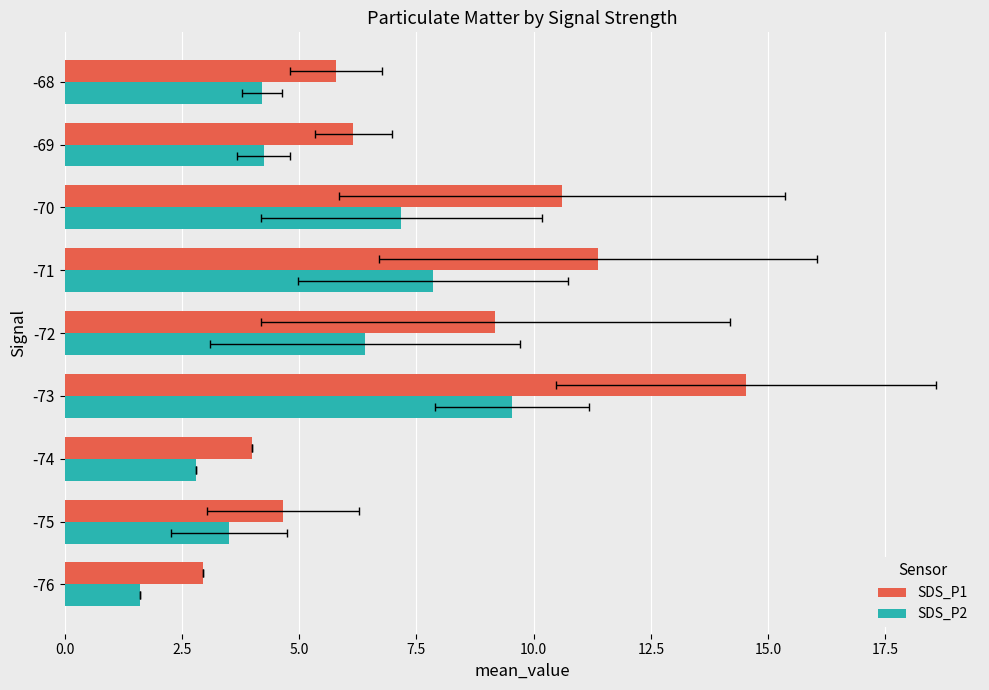

List the series in order of their peak value, highest first.

SDS_P1, SDS_P2